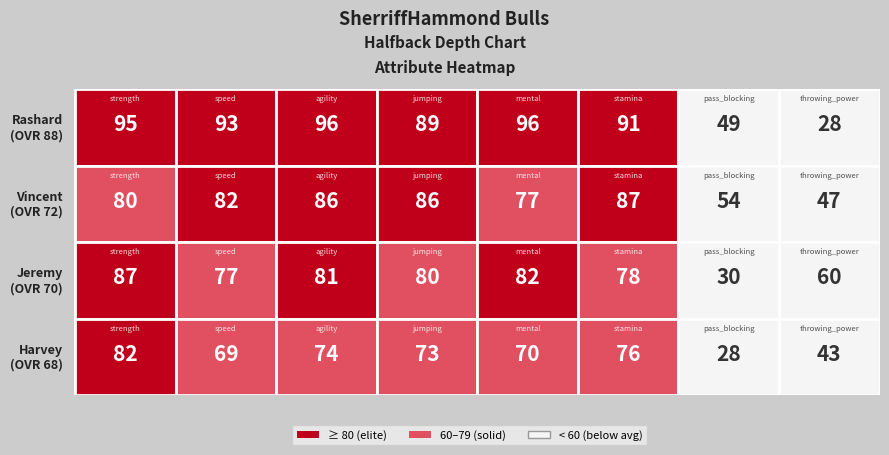

The value of Harvey at pass_blocking is 10. True or false?

False